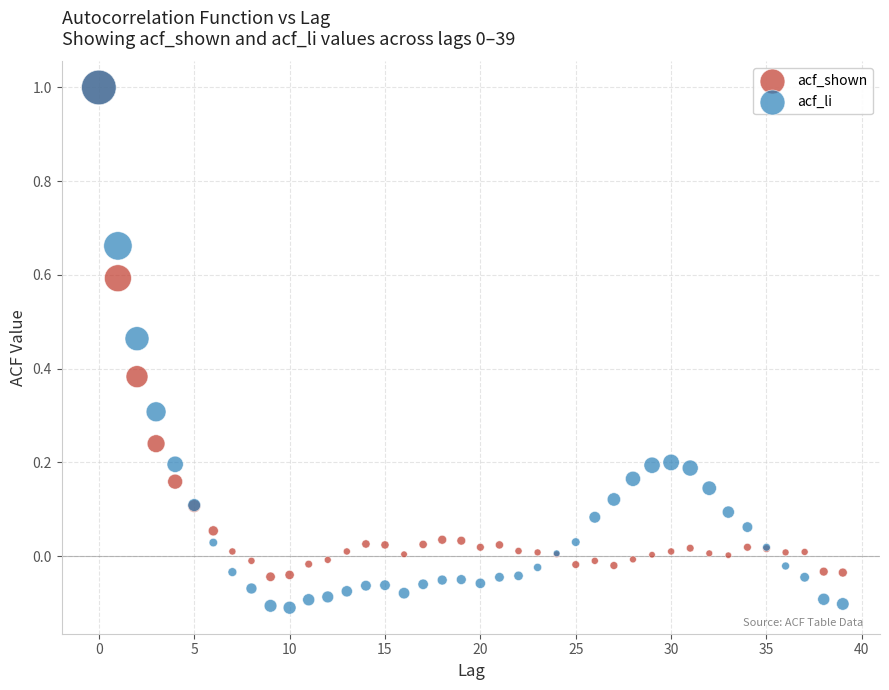

What are all the series names shown in the legend?

acf_shown, acf_li